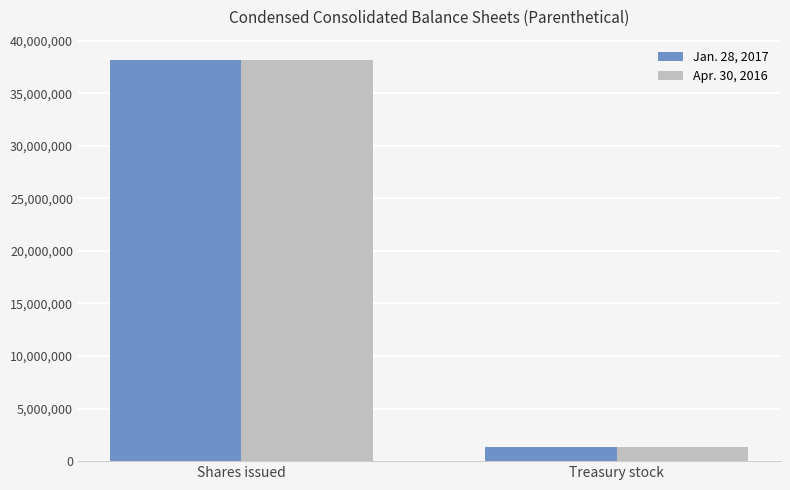

How many groups of bars are there?

2